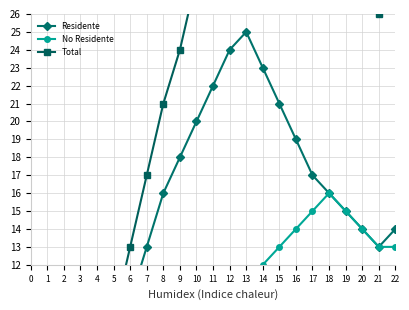

At which category is the sum across all series the highest?

13